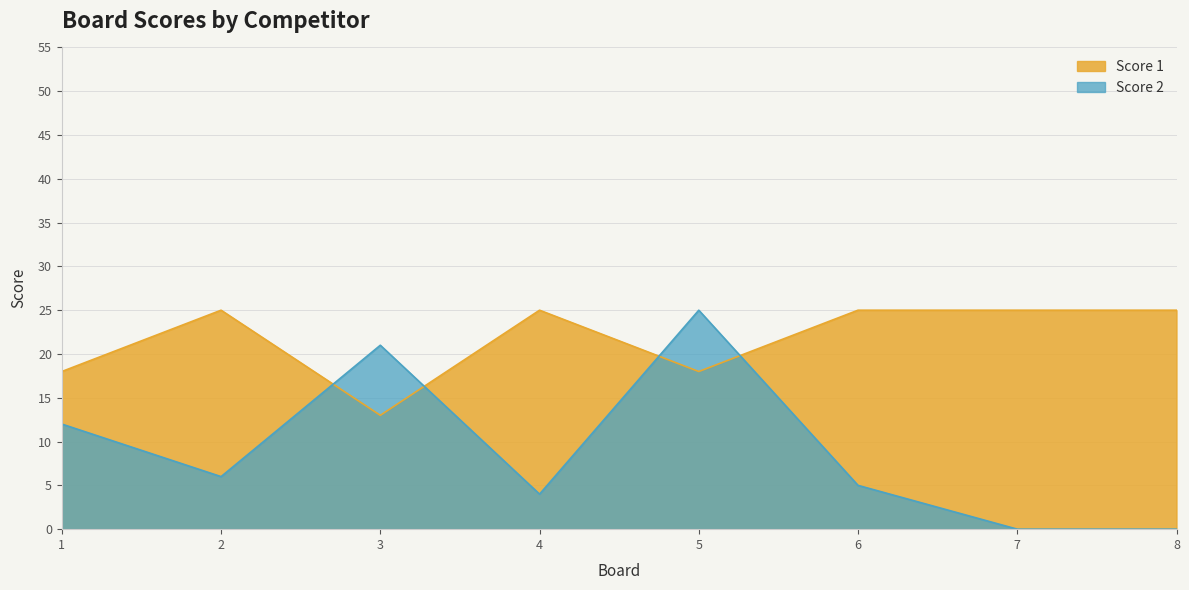

What is the spread (max minus min) of values at 8?

25